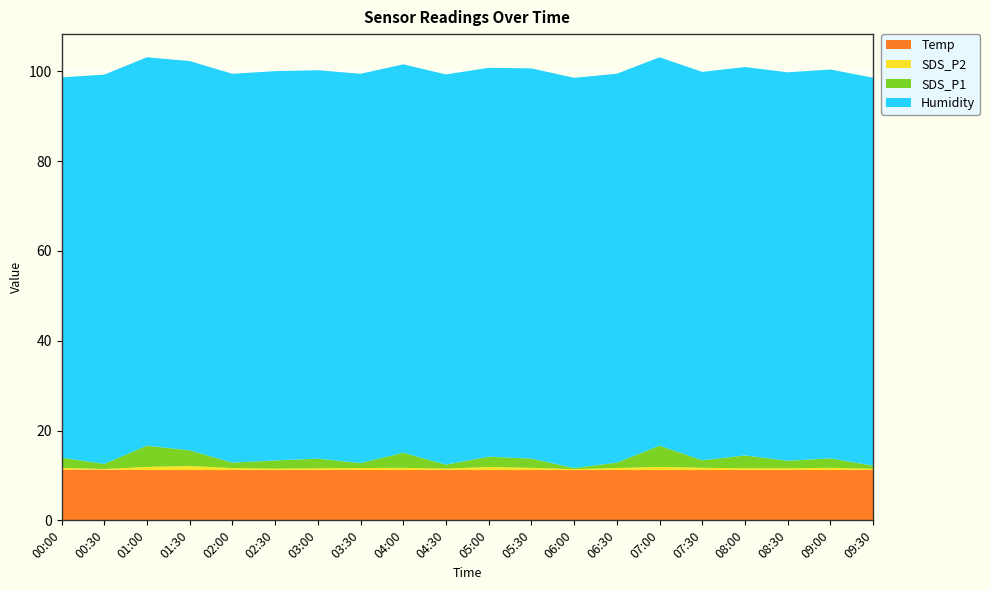

Reading left to right, what are all the values shown in this chart?

Temp: 11.3	11.3	11.2	11.2	11.2	11.2	11.2	11.2	11.2	11.2	11.2	11.2	11.2	11.2	11.2	11.2	11.2	11.2	11.2	11.2
Humidity: 84.7	86.7	86.5	86.7	86.6	86.7	86.5	86.7	86.5	86.9	86.6	86.9	86.9	86.6	86.5	86.5	86.5	86.5	86.6	86.4
SDS_P2: 0.4	0.1	0.7	0.9	0.5	0.3	0.4	0.5	0.5	0.3	0.7	0.5	0.2	0.5	0.7	0.5	0.4	0.4	0.5	0.3
SDS_P1: 2.2	1.1	4.7	3.5	1.2	1.8	2.1	1.1	3.4	0.9	2.3	2.0	0.2	1.2	4.7	1.7	2.9	1.7	2.1	0.7